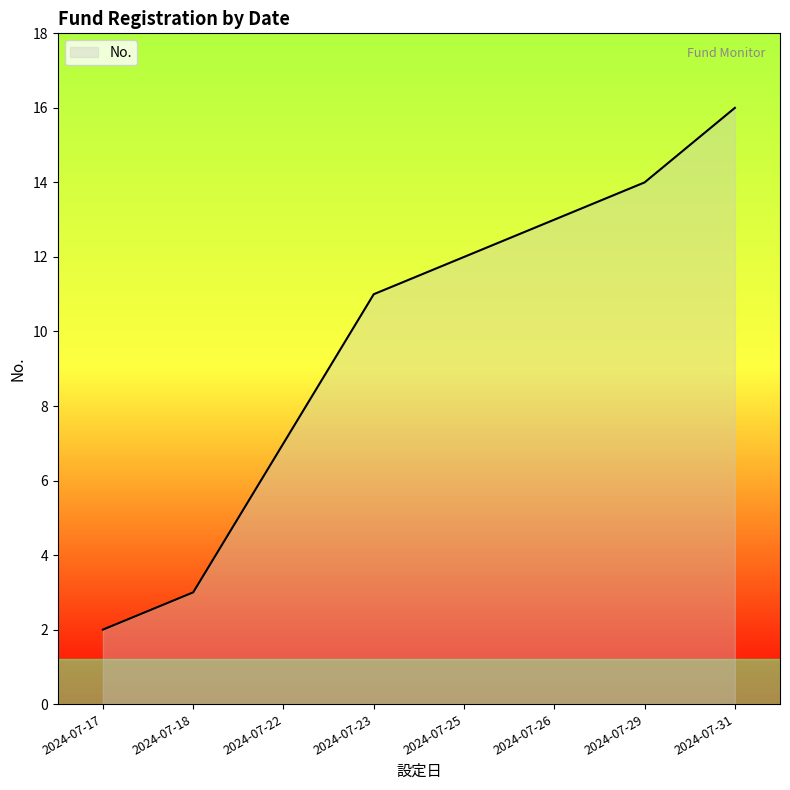

What is the minimum value shown in the chart?

2